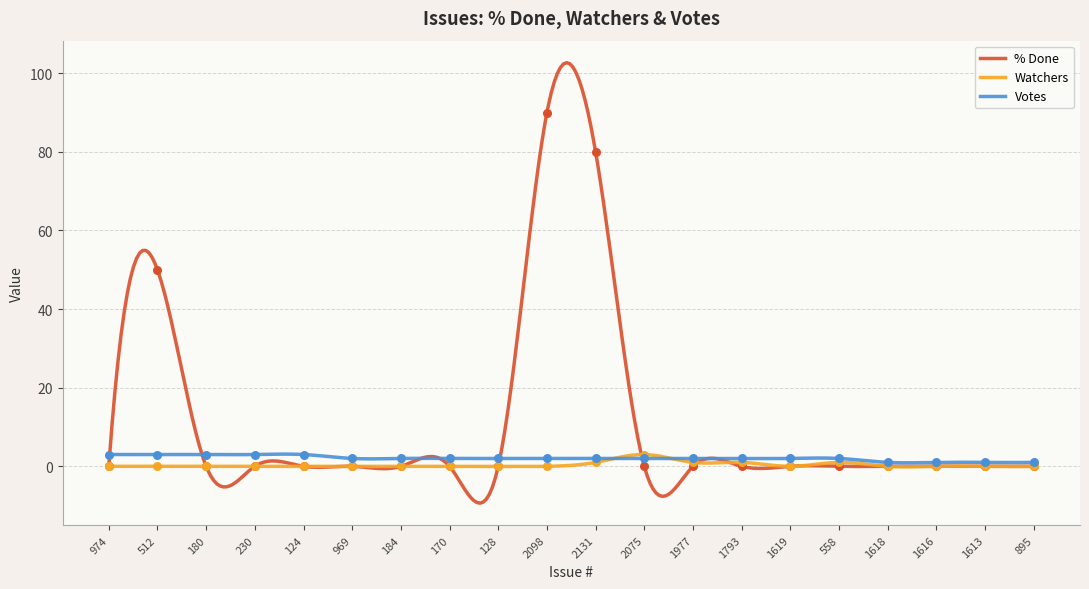

What is the total value across all series at 180?

3